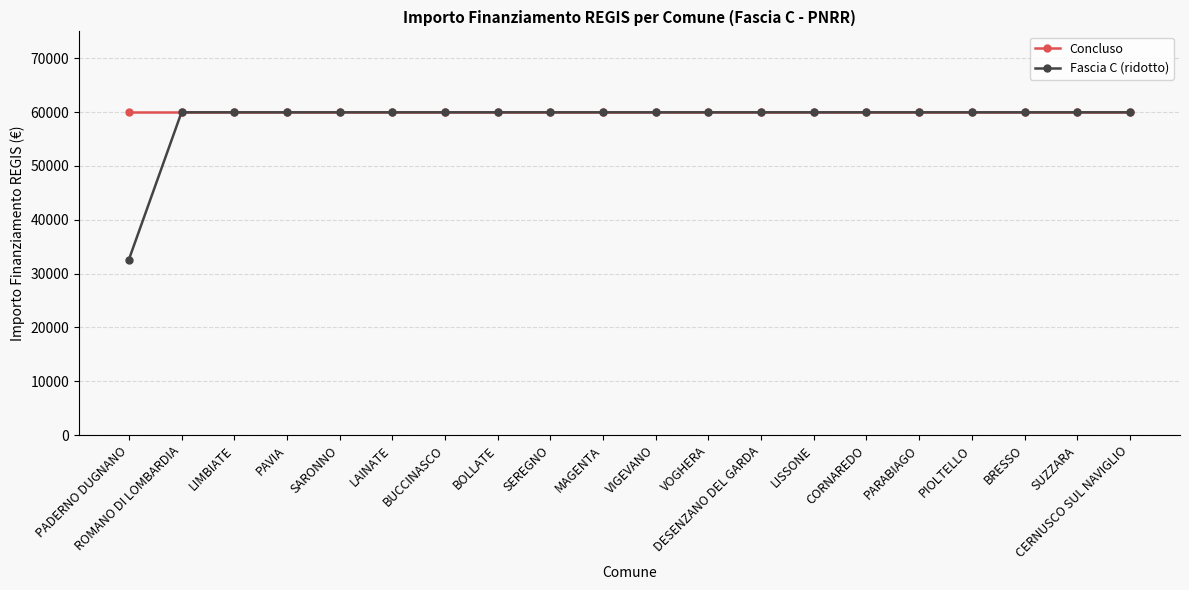

Reading right to left, what are all the values shown in this chart?

Concluso: CERNUSCO SUL NAVIGLIO=59966	SUZZARA=59966	BRESSO=59966	PIOLTELLO=59966	PARABIAGO=59966	CORNAREDO=59966	LISSONE=59966	DESENZANO DEL GARDA=59966	VOGHERA=59966	VIGEVANO=59966	MAGENTA=59966	SEREGNO=59966	BOLLATE=59966	BUCCINASCO=59966	LAINATE=59966	SARONNO=59966	PAVIA=59966	LIMBIATE=59966	ROMANO DI LOMBARDIA=59966	PADERNO DUGNANO=59966
Fascia C (ridotto): CERNUSCO SUL NAVIGLIO=59966	SUZZARA=59966	BRESSO=59966	PIOLTELLO=59966	PARABIAGO=59966	CORNAREDO=59966	LISSONE=59966	DESENZANO DEL GARDA=59966	VOGHERA=59966	VIGEVANO=59966	MAGENTA=59966	SEREGNO=59966	BOLLATE=59966	BUCCINASCO=59966	LAINATE=59966	SARONNO=59966	PAVIA=59966	LIMBIATE=59966	ROMANO DI LOMBARDIA=59966	PADERNO DUGNANO=32589